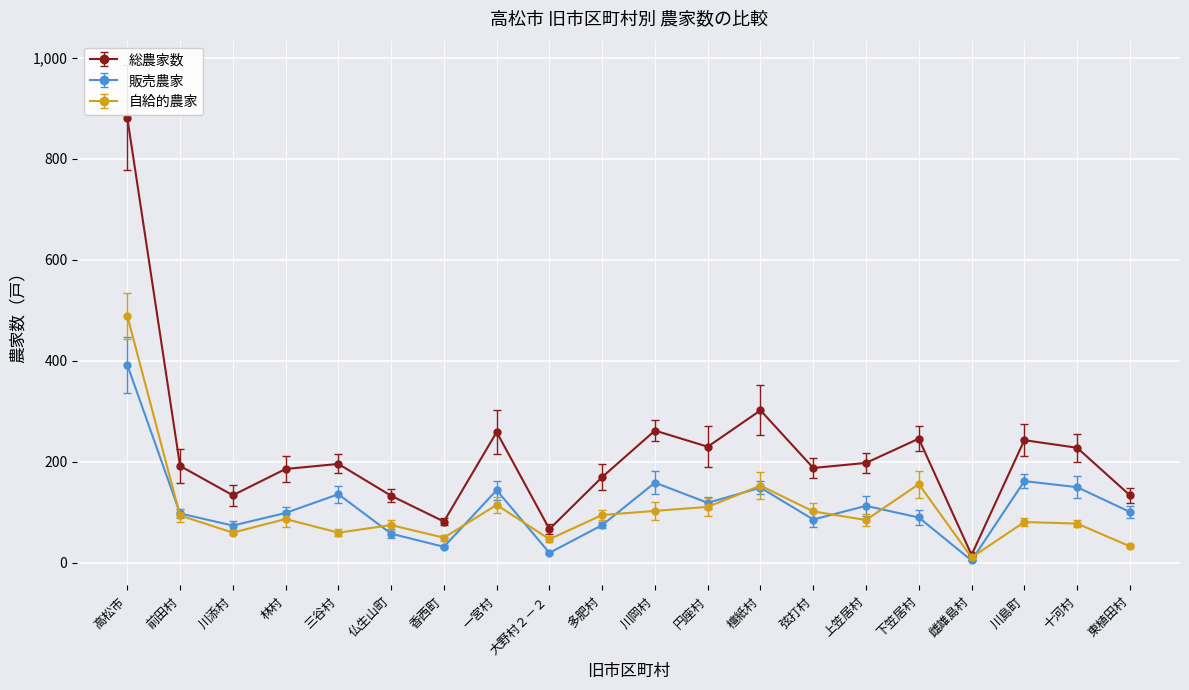

Rank the series by their maximum value, from lowest to highest.

販売農家, 自給的農家, 総農家数